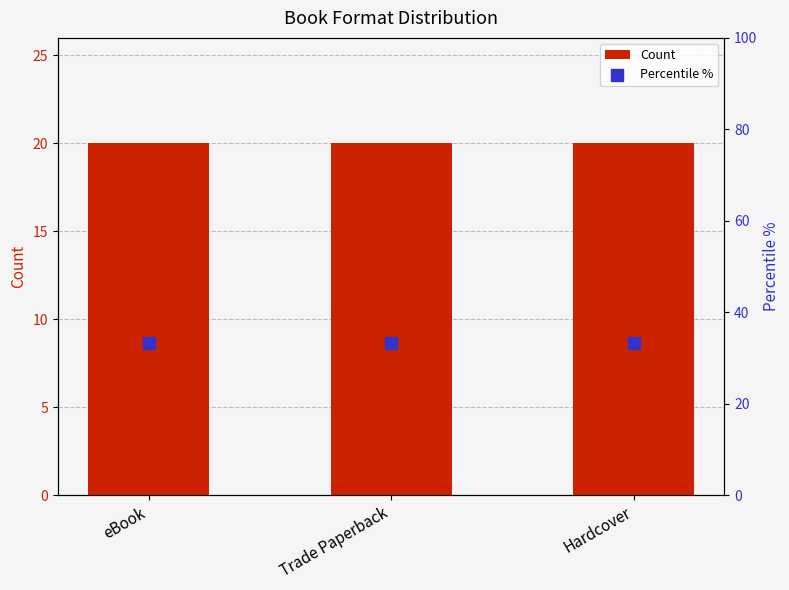

Is the value of Count at Trade Paperback greater than the value of Percentile % at Hardcover?

No